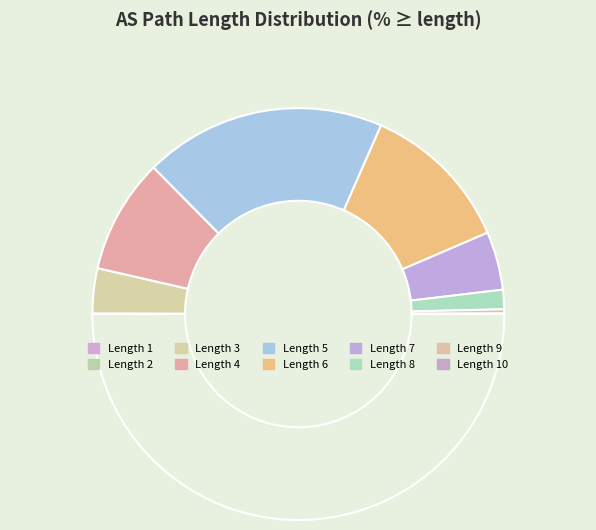

How many segments does this pie chart have?

10